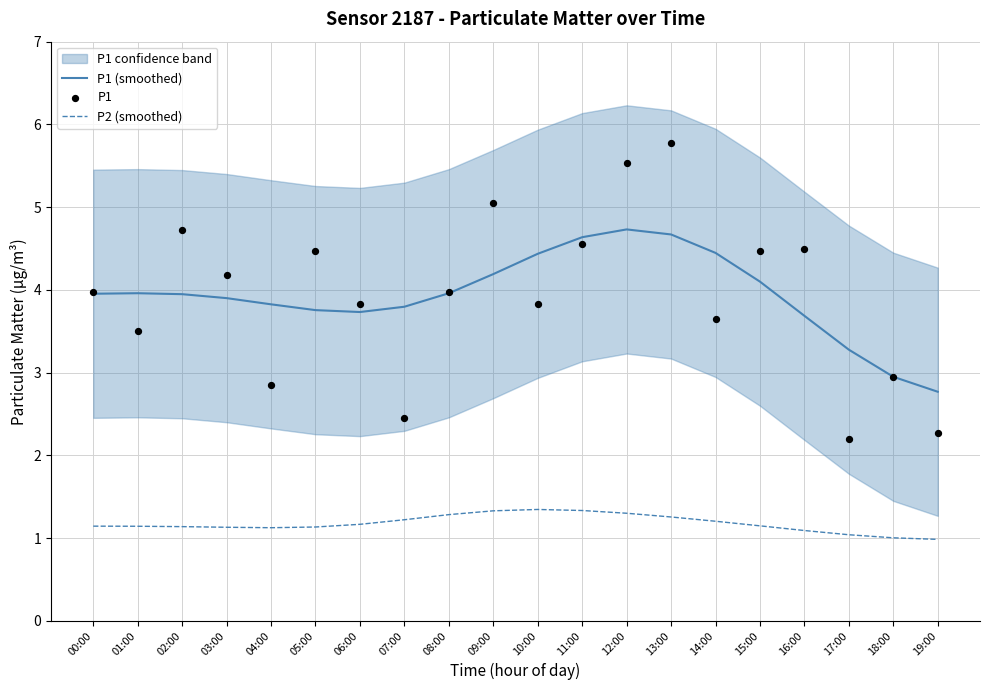

Which series has the widest spread of Y values?

P1